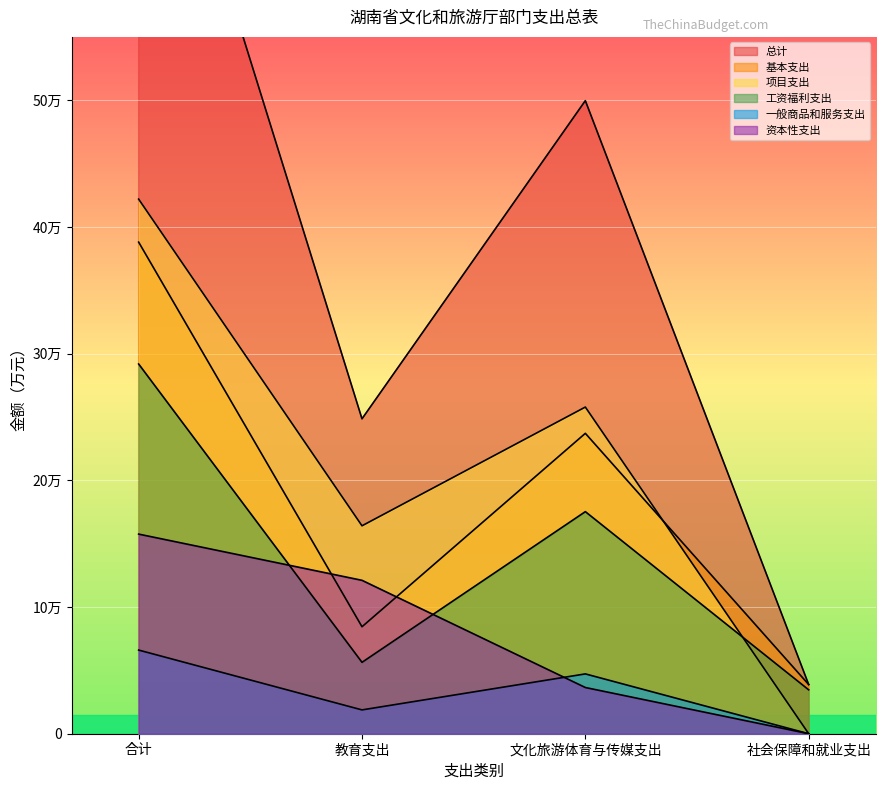

List the labels in order of 工资福利支出 value, smallest first.

社会保障和就业支出, 教育支出, 文化旅游体育与传媒支出, 合计